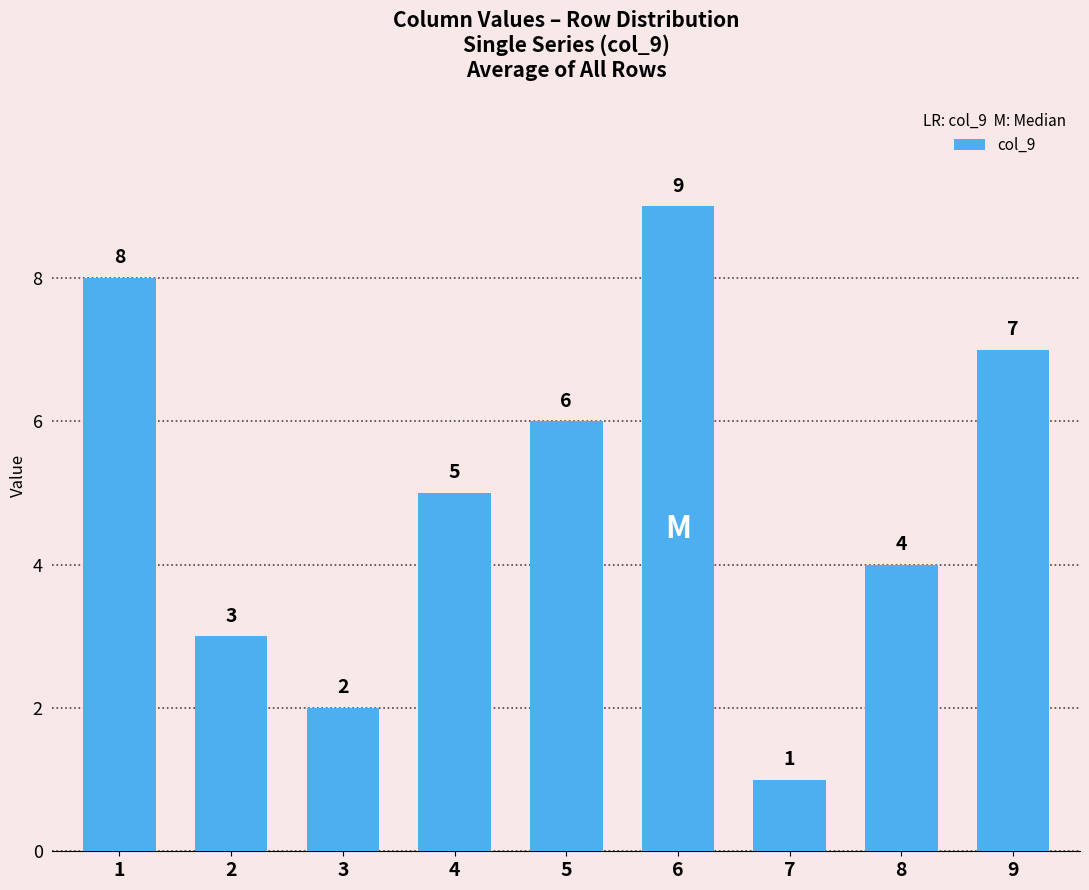

Where does the data first go above 5?

1